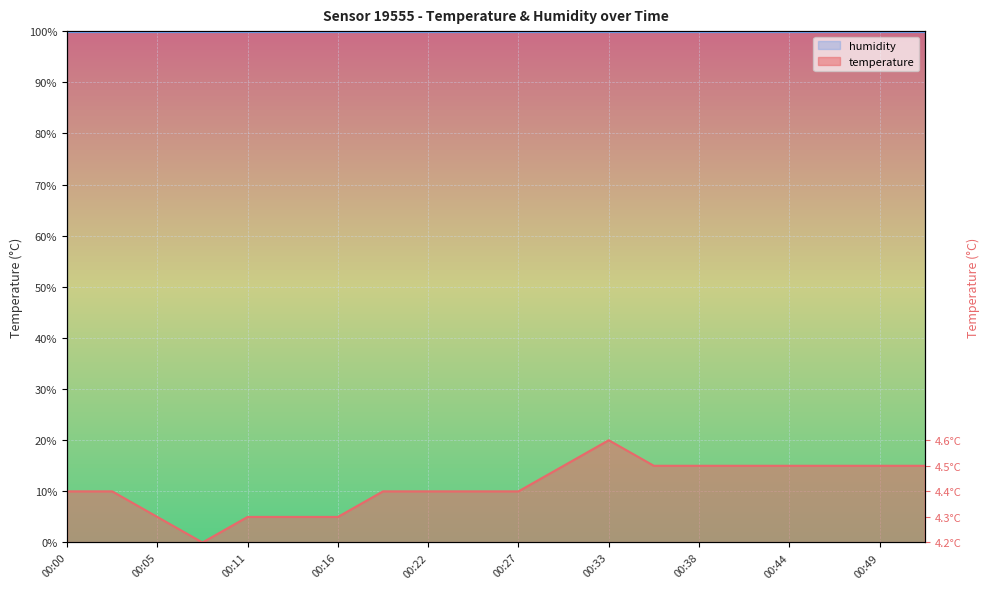

True or false: the data shows 15.0 at 00:36.

True